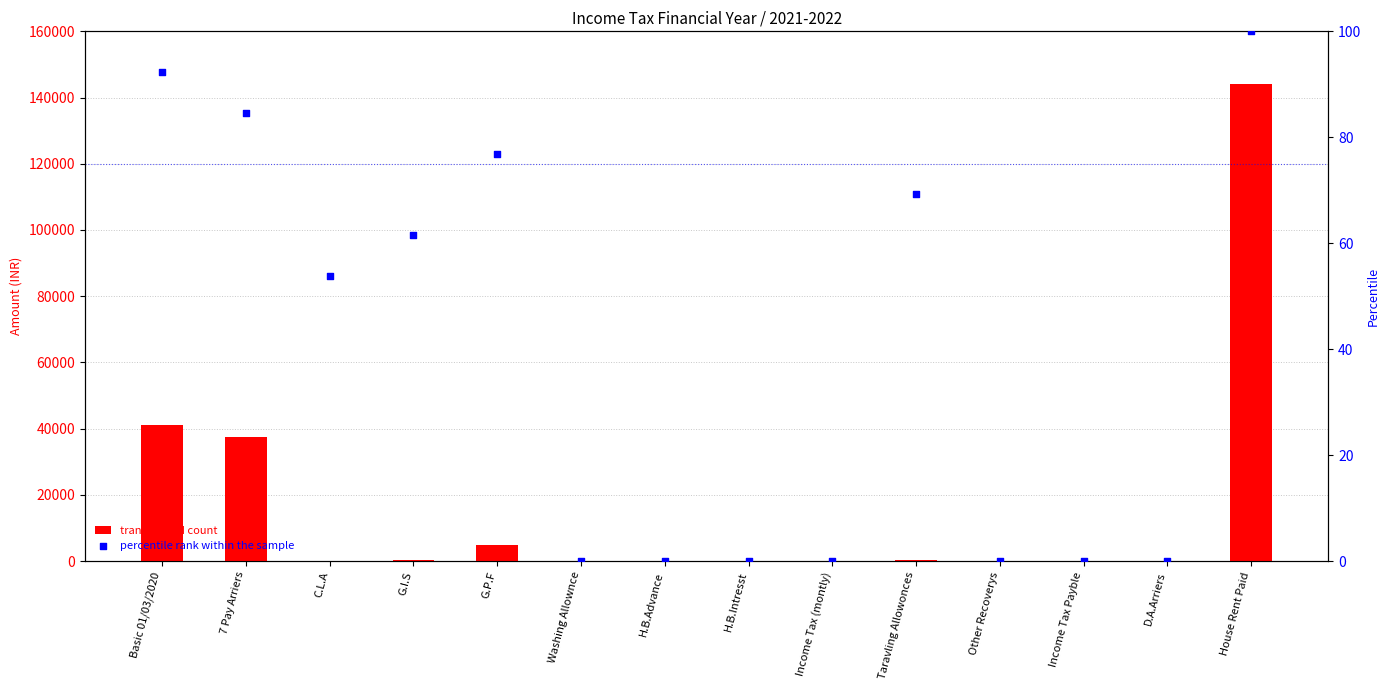

Which series has the widest spread of Y values?

transformed count